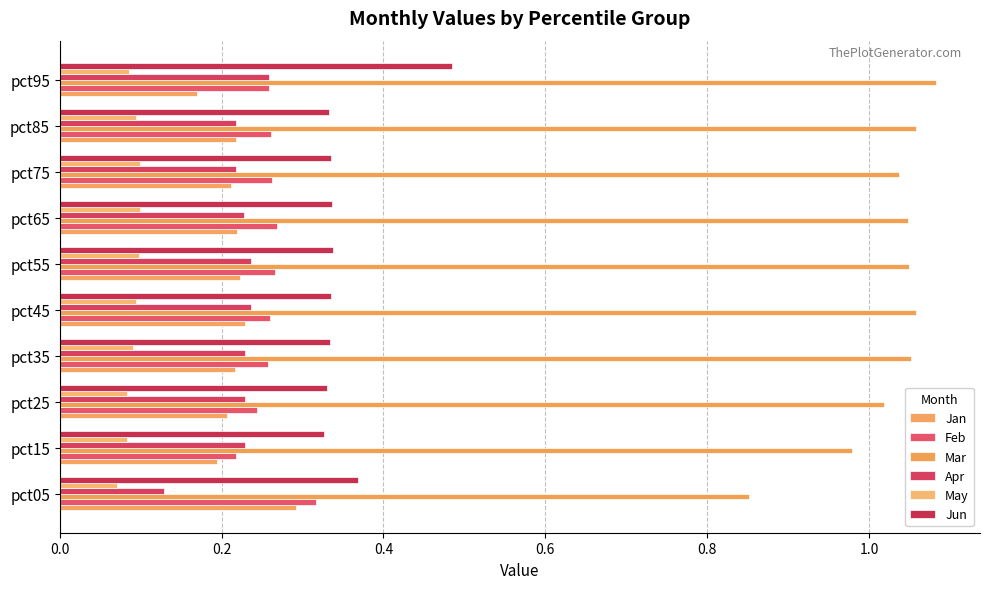

Where is Feb nearest to the value 0?

pct15